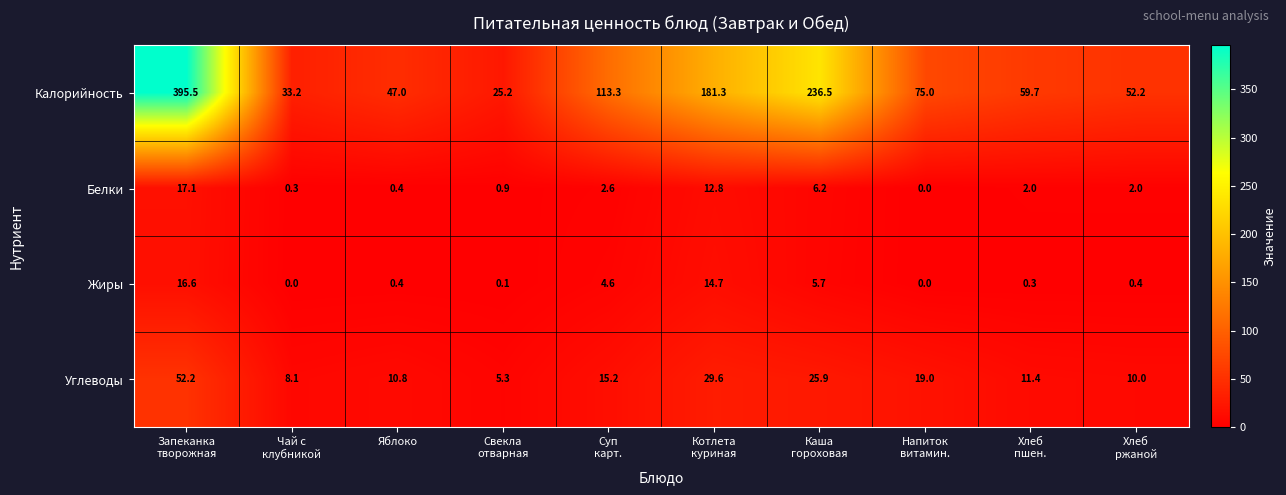

At how many categories does at least one series exceed 204?

2